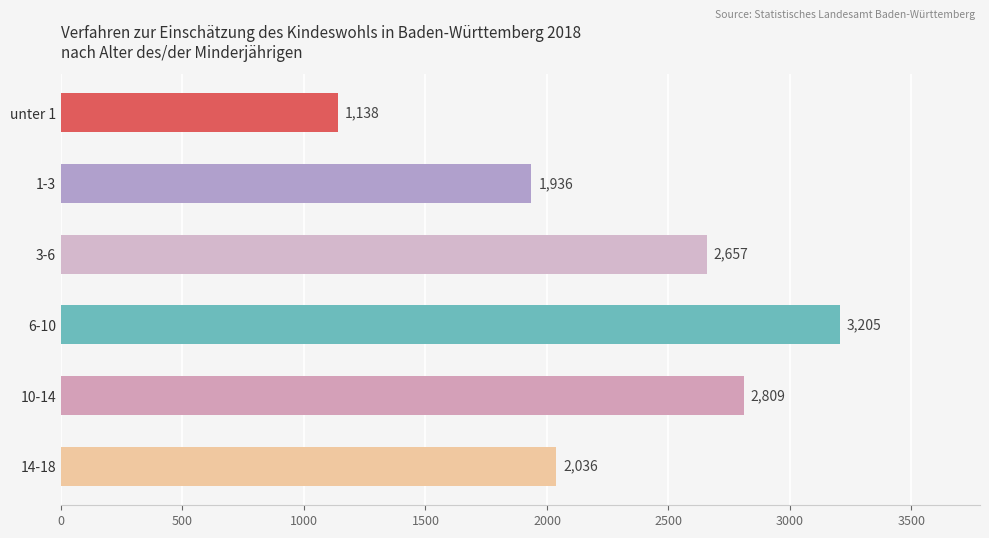

Rank the categories by value from highest to lowest.

6-10, 10-14, 3-6, 14-18, 1-3, unter 1